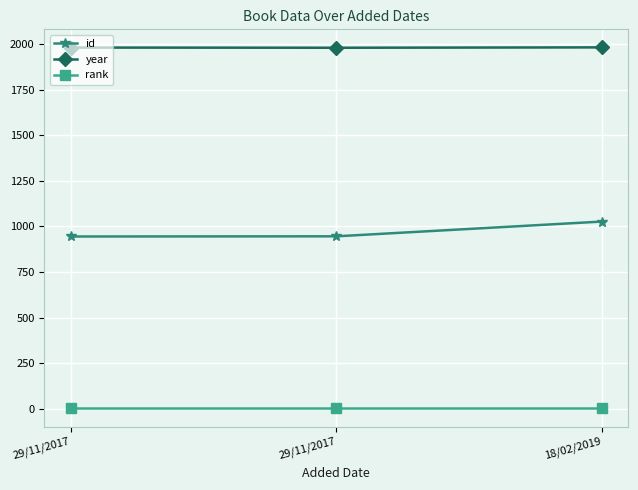

Reading right to left, what are all the values shown in this chart?

id: 18/02/2019=1027	29/11/2017=946	29/11/2017=945
year: 18/02/2019=1983	29/11/2017=1981	29/11/2017=1982
rank: 18/02/2019=1	29/11/2017=1	29/11/2017=1